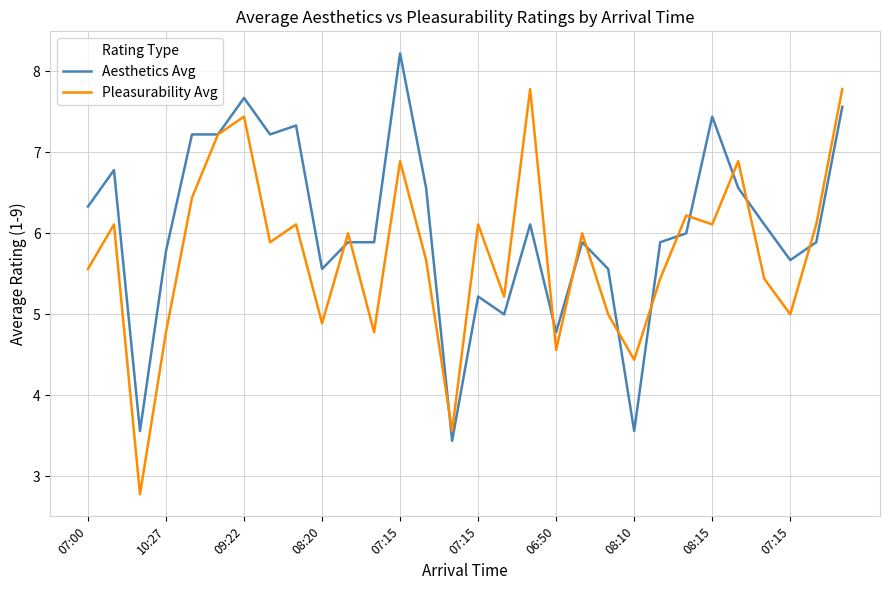

Count the number of data series in this chart.

2